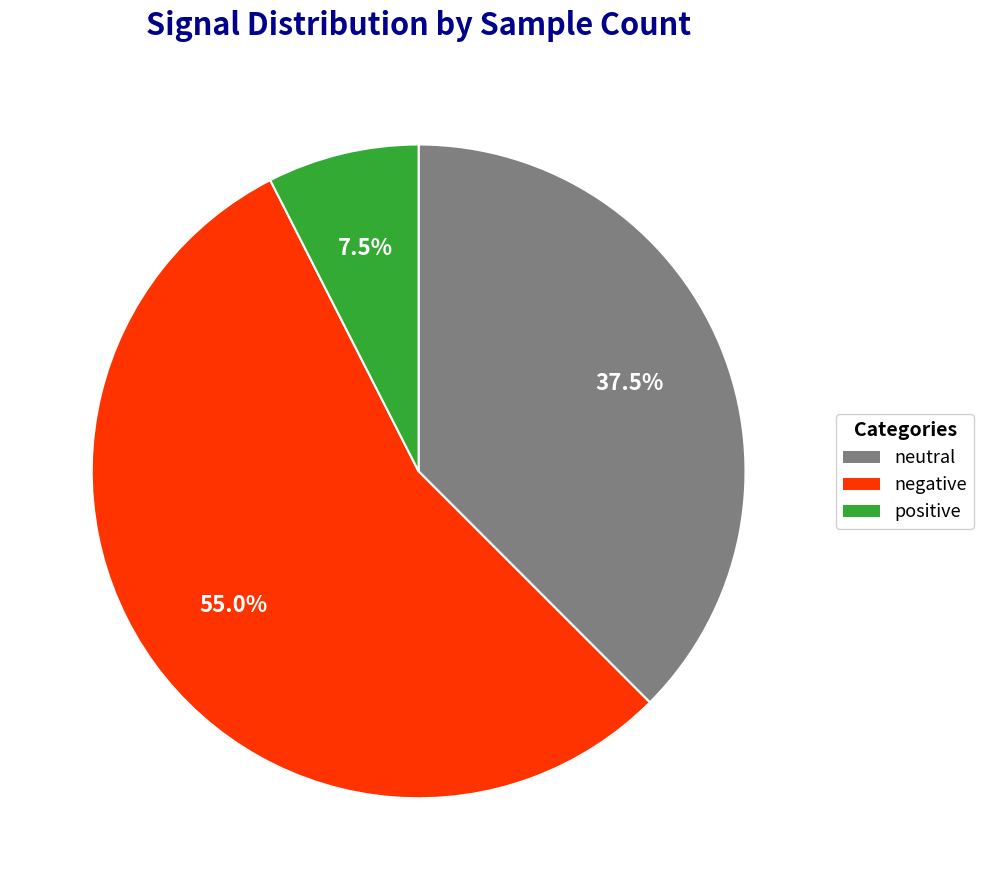

Is there a majority slice in this chart?

Yes